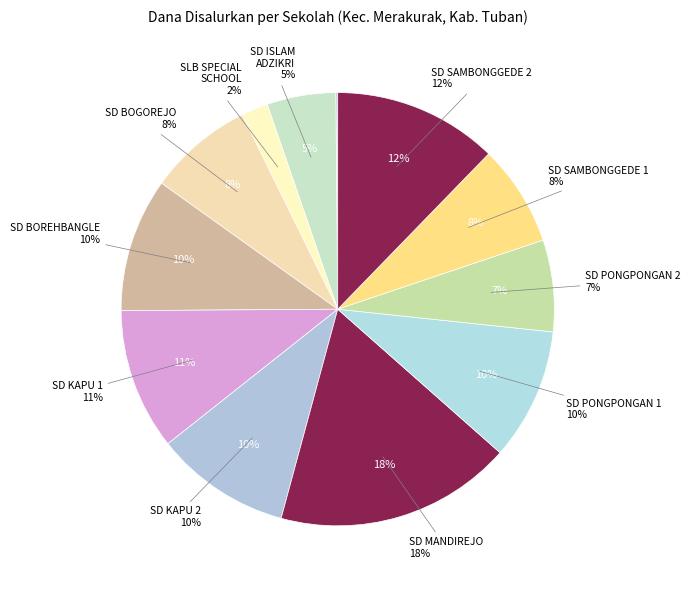

True or false: UPT SD NEGERI BOREHBANGLE accounts for 1% of the total.

False